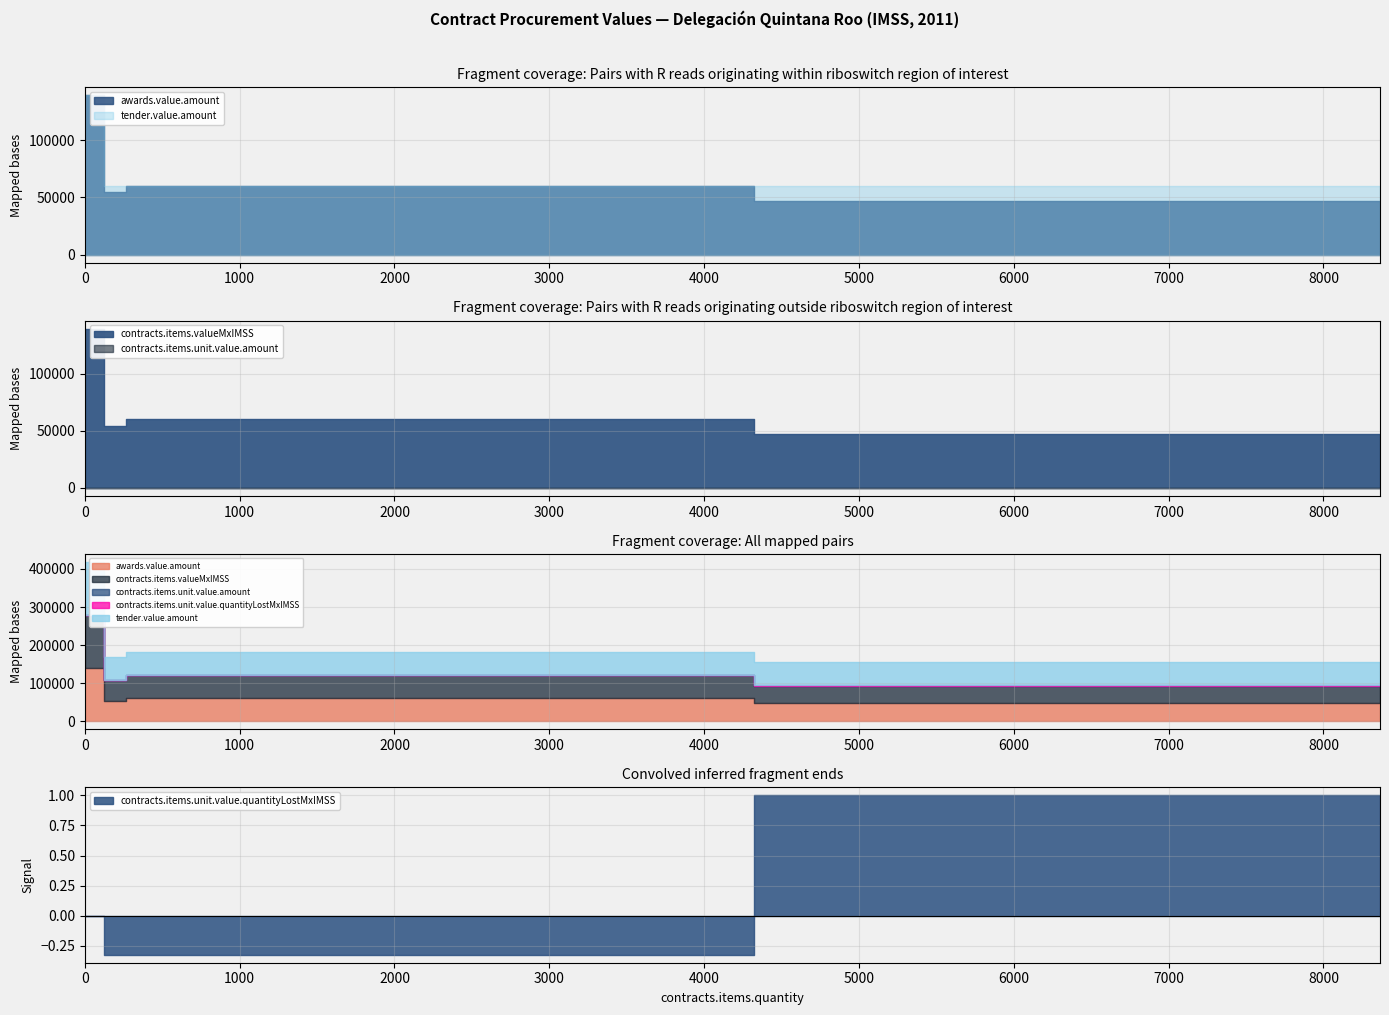

Which series has the largest total across all categories?

tender.value.amount